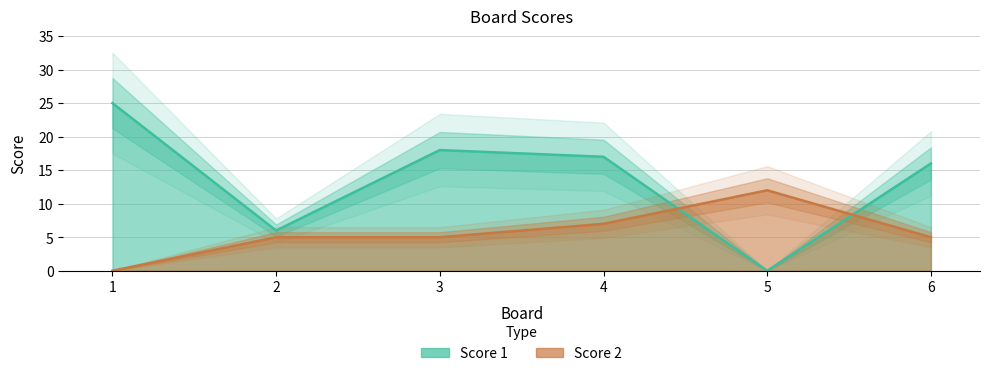

How many values in the Score 1 series exceed 17?

2